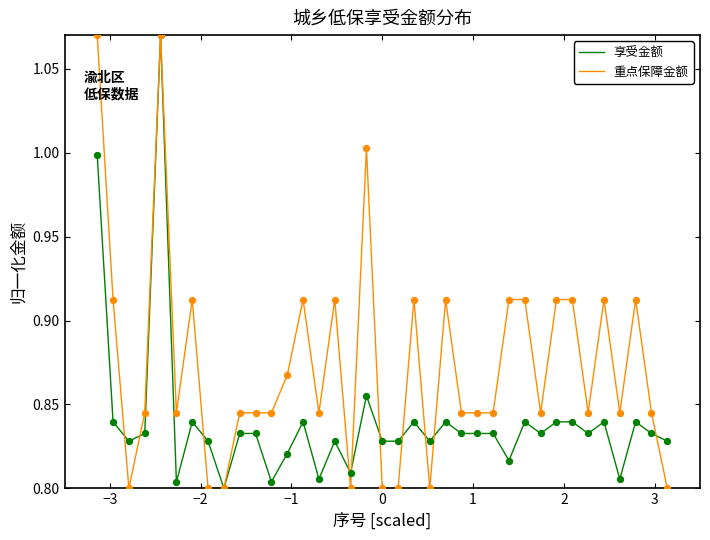

Which series has the largest total across all categories?

重点保障金额